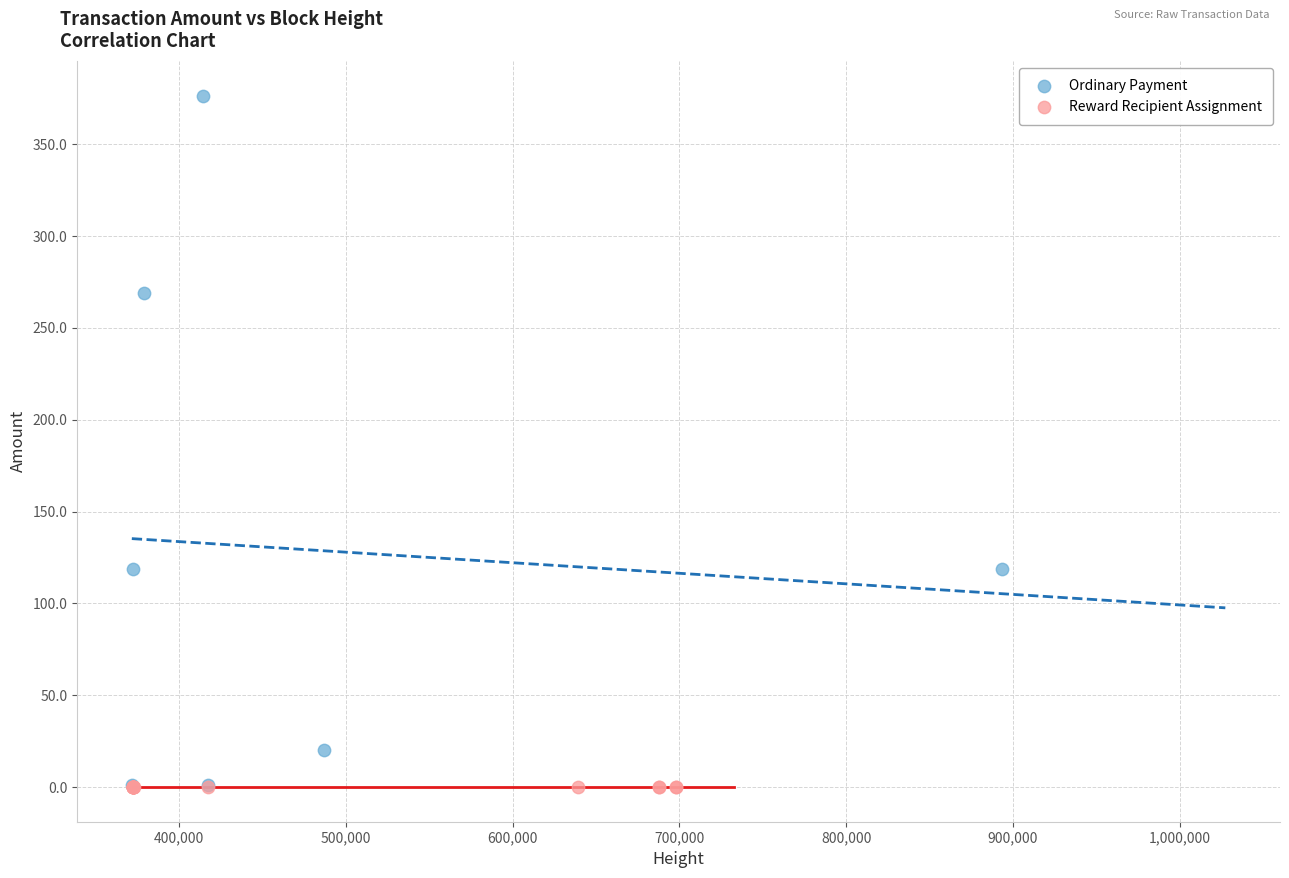

Which series contains the highest Y value?

Ordinary Payment